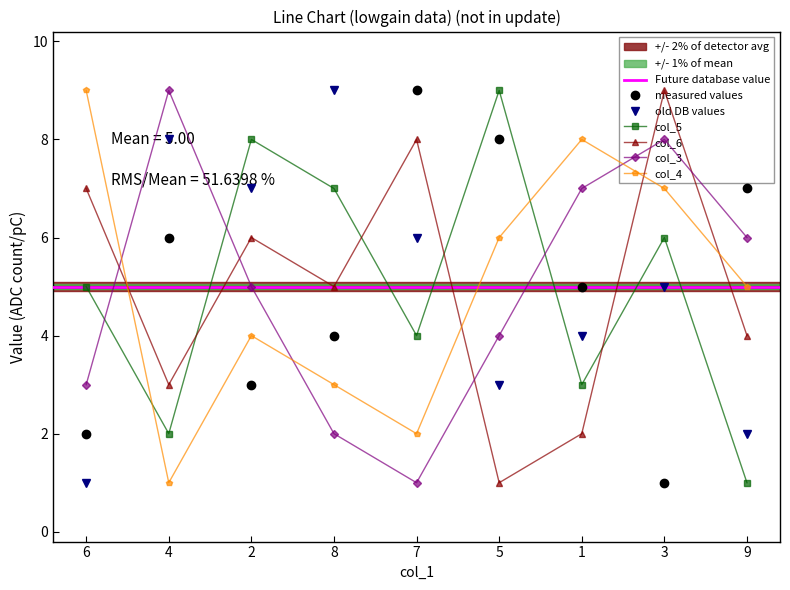

How many values in the col_3 series exceed 5?

4